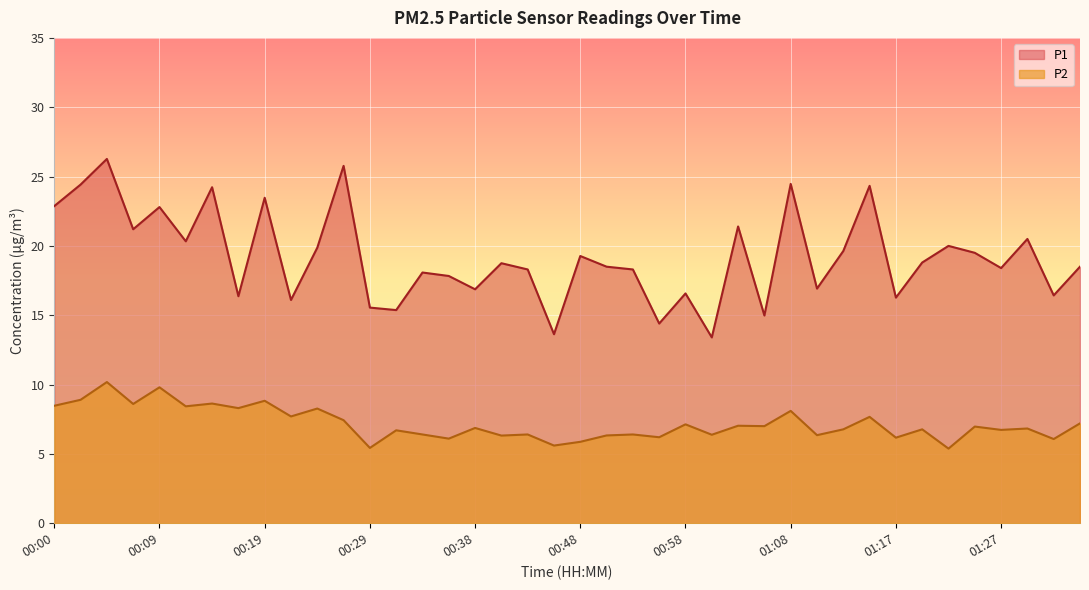

Rank the categories by P1 value from lowest to highest.

01:00, 00:46, 00:55, 01:05, 00:31, 00:29, 00:21, 01:17, 00:17, 01:32, 00:58, 00:38, 01:10, 00:36, 00:34, 00:43, 00:53, 01:27, 00:51, 01:34, 00:41, 01:20, 00:48, 01:25, 01:12, 00:24, 01:22, 00:12, 01:29, 00:07, 01:03, 00:09, 00:00, 00:19, 00:14, 01:15, 00:02, 01:08, 00:26, 00:05